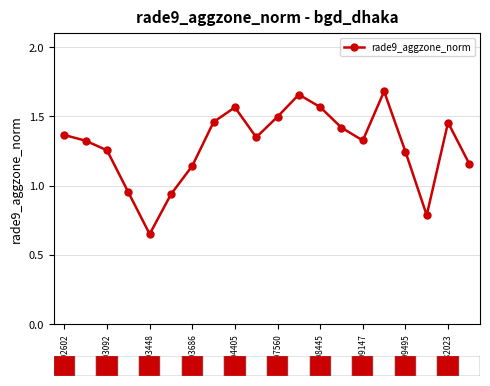

What is the sum of all values?

25.8